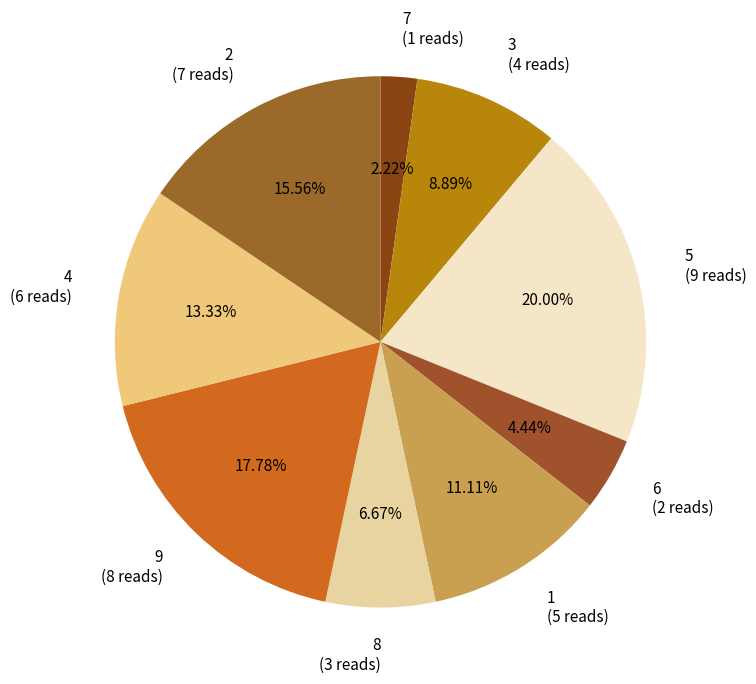

Combined, do 4 (6 reads) and 7 (1 reads) account for over 50%?

No